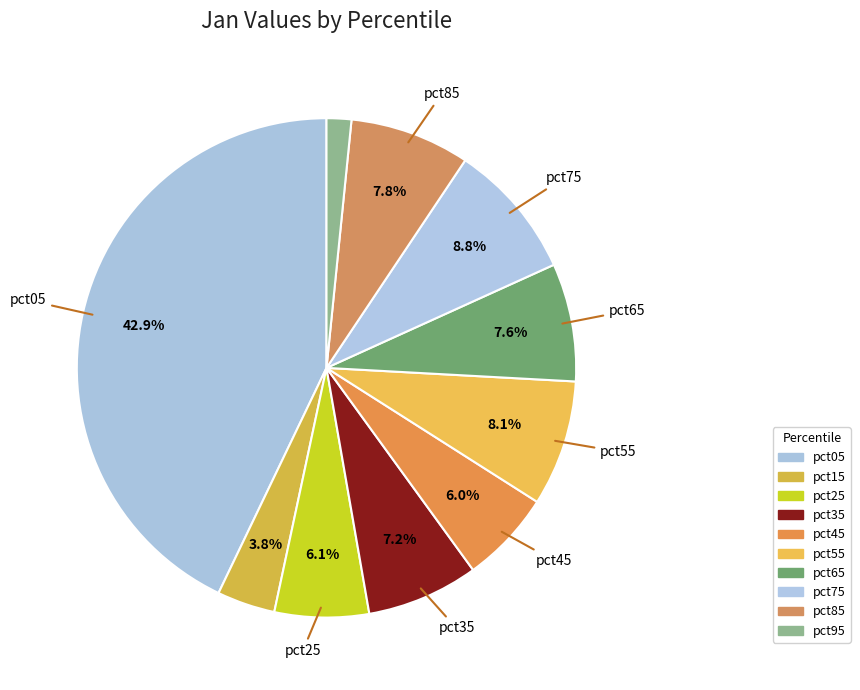

How many slices are in this pie chart?

10